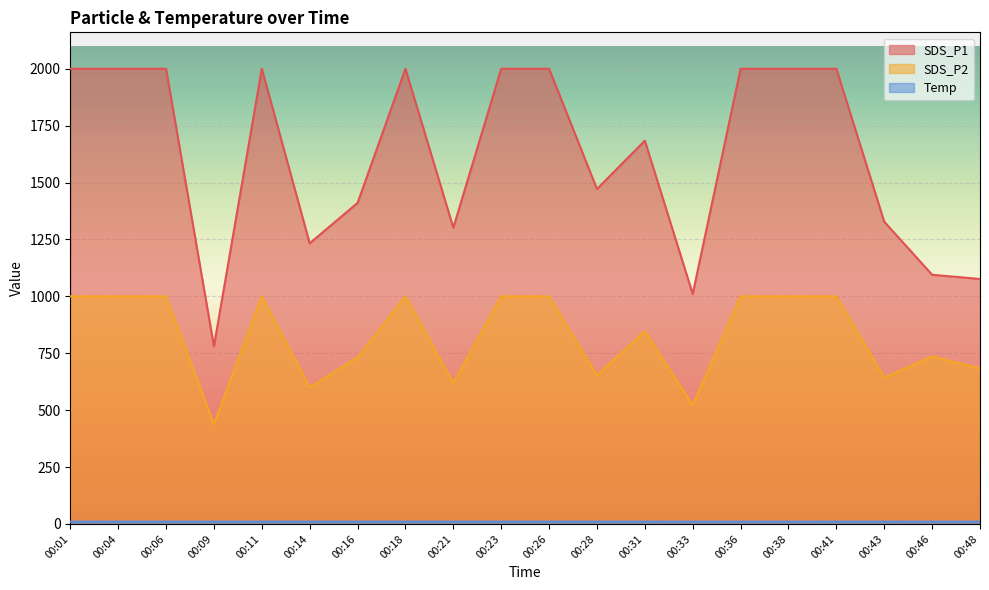

At which category is the sum across all series the highest?

00:18